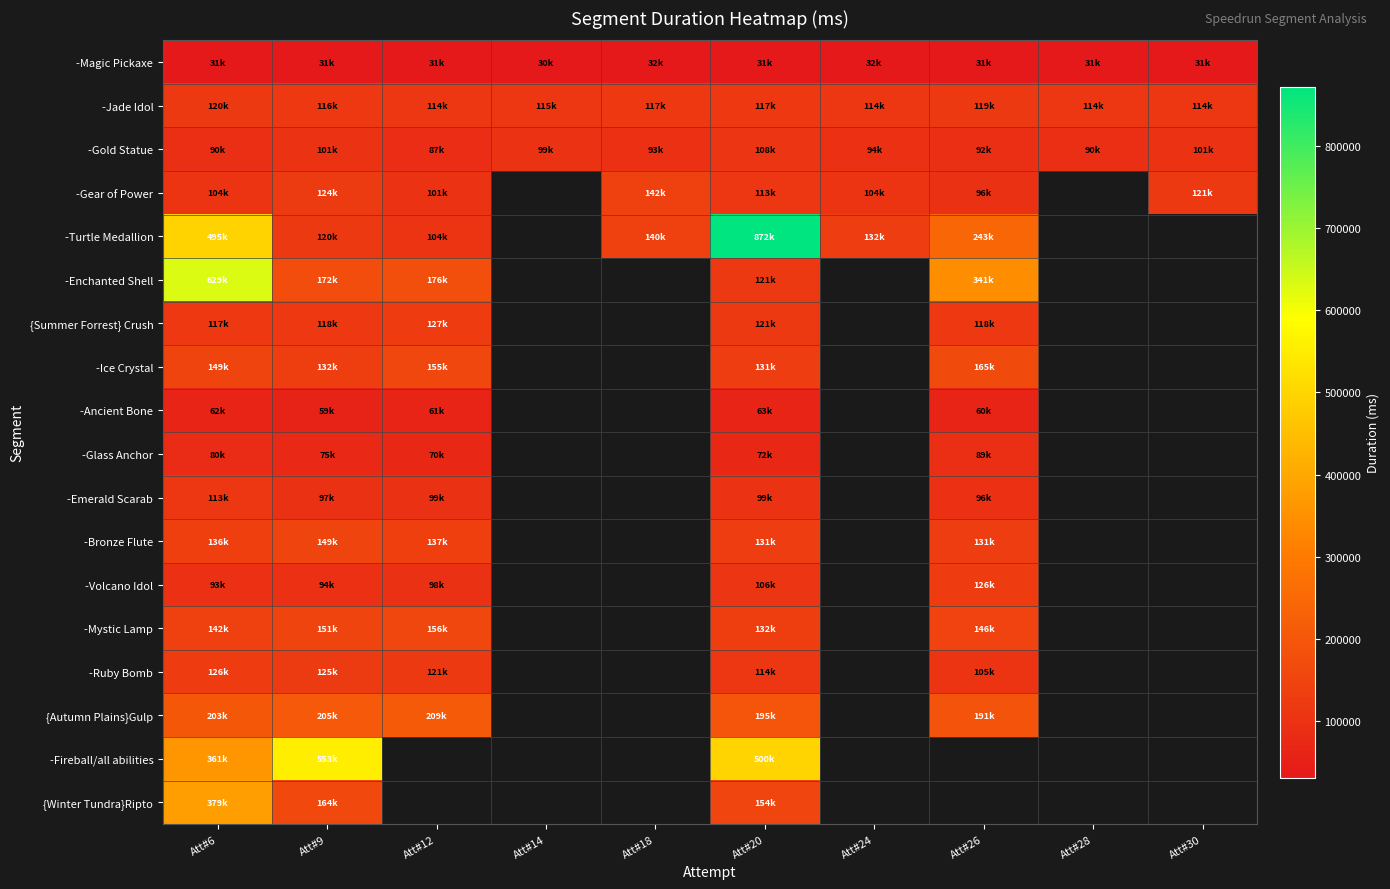

At which category does the chart reach its minimum across all series?

Att#14